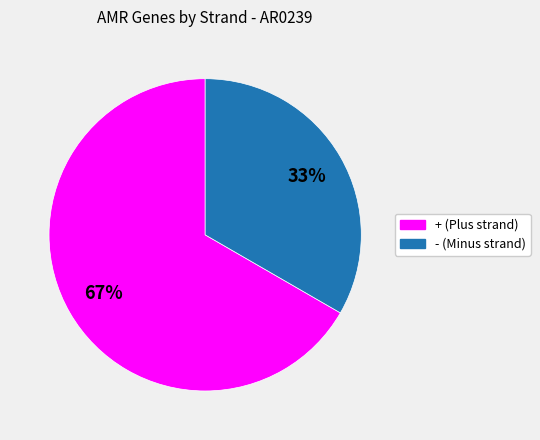

The - slice represents 48% of the pie. True or false?

False